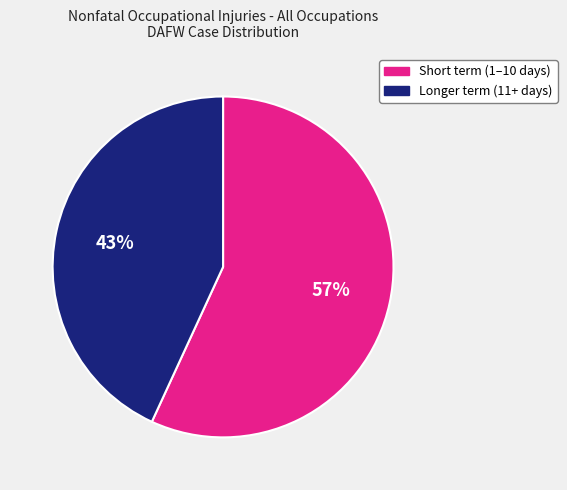

Count the number of slices in the pie.

2